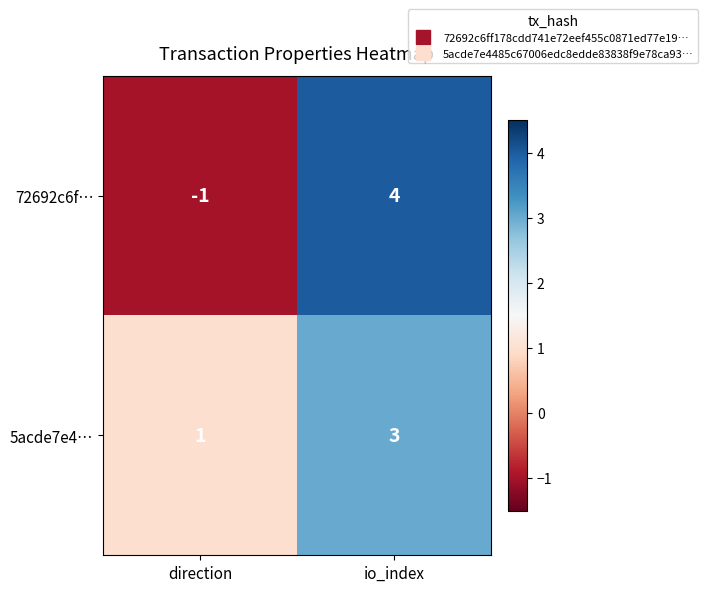

The 5acde7e4… series shows 3 at io_index. True or false?

True